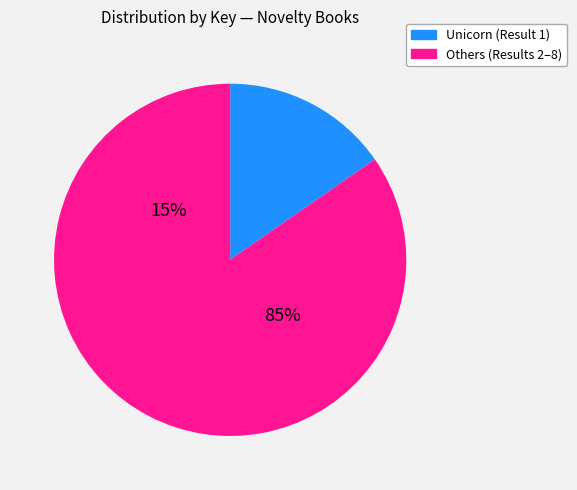

The Unicorn slice represents 15% of the pie. True or false?

True